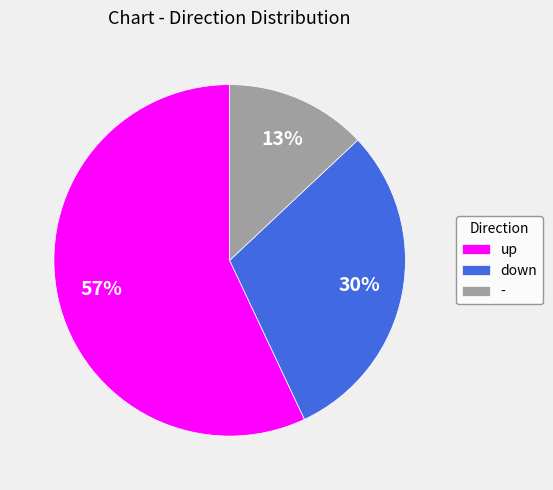

To the nearest percent, what is the difference between the largest and smallest slice percentages?

44%